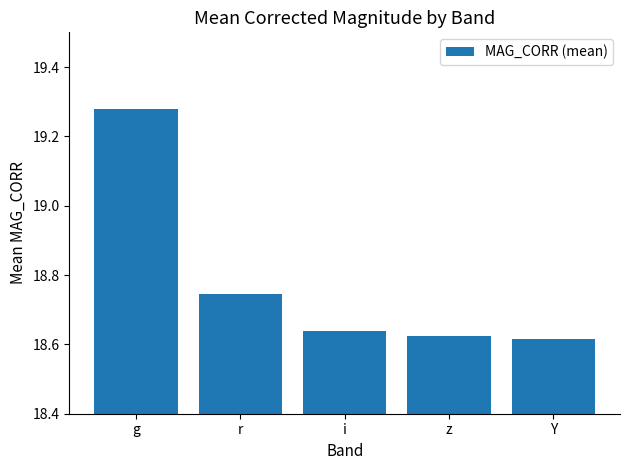

At which category does the chart reach its peak across all series?

g